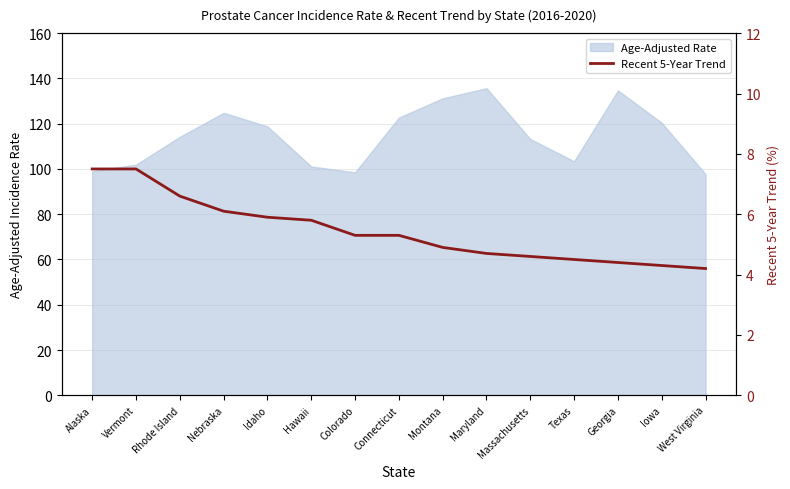

What is the label of the 9th point from the left?

Montana